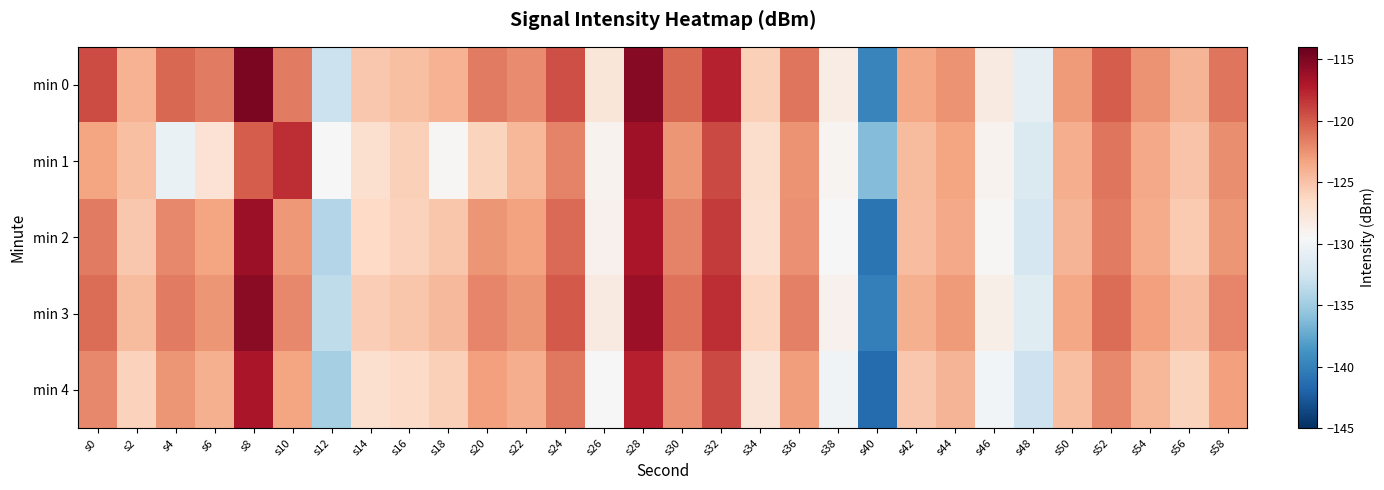

Which has a higher value, s10 or s40?

s10